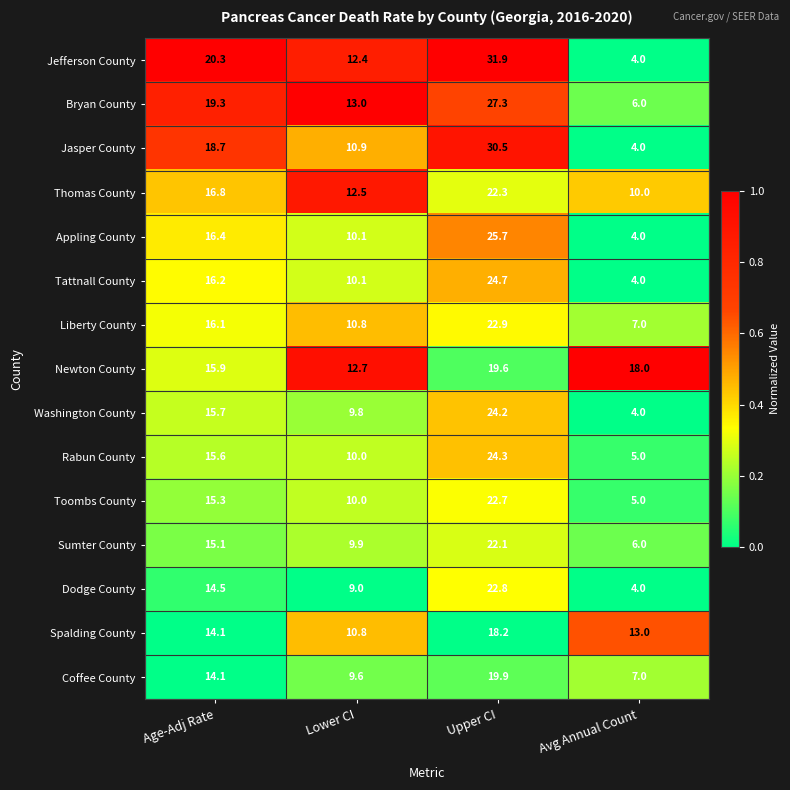

List the series in order of their peak value, lowest first.

Spalding County, Newton County, Coffee County, Sumter County, Thomas County, Toombs County, Dodge County, Liberty County, Washington County, Rabun County, Tattnall County, Appling County, Bryan County, Jasper County, Jefferson County